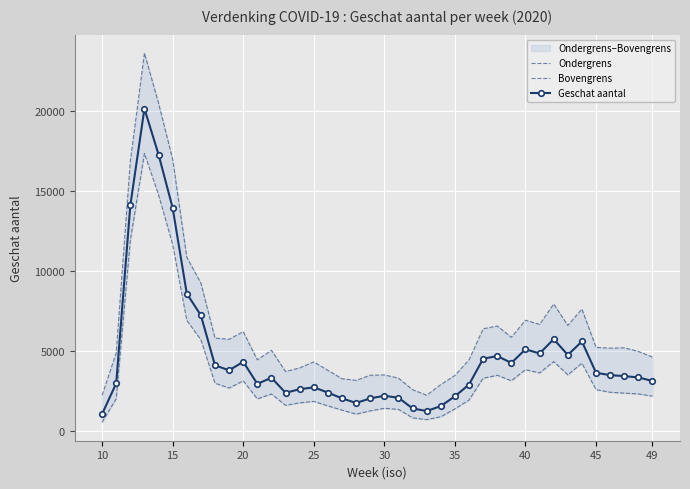

Reading right to left, extract all data points from this chart.

Ondergrens: 2175	2312	2362	2416	2581	4231	3502	4333	3623	3829	3137	3476	3293	1931	1378	883	706	815	1345	1413	1255	1048	1300	1564	1844	1754	1598	2306	2003	3131	2680	2980	5699	6910	11651	14752	17347	11905	2011	541
Bovengrens: 4612	4969	5194	5174	5222	7616	6595	7933	6659	6920	5851	6558	6383	4438	3468	2895	2236	2576	3300	3498	3481	3159	3263	3785	4316	3941	3712	5037	4443	6205	5728	5798	9239	10857	16975	20482	23614	16861	4875	2232
Geschat aantal: 3122	3343	3425	3486	3635	5590	4748	5737	4841	5102	4249	4682	4507	2899	2164	1554	1243	1406	2072	2198	2033	1747	2033	2398	2722	2608	2383	3325	2939	4320	3788	4098	7222	8584	13934	17272	20141	14102	2977	1056